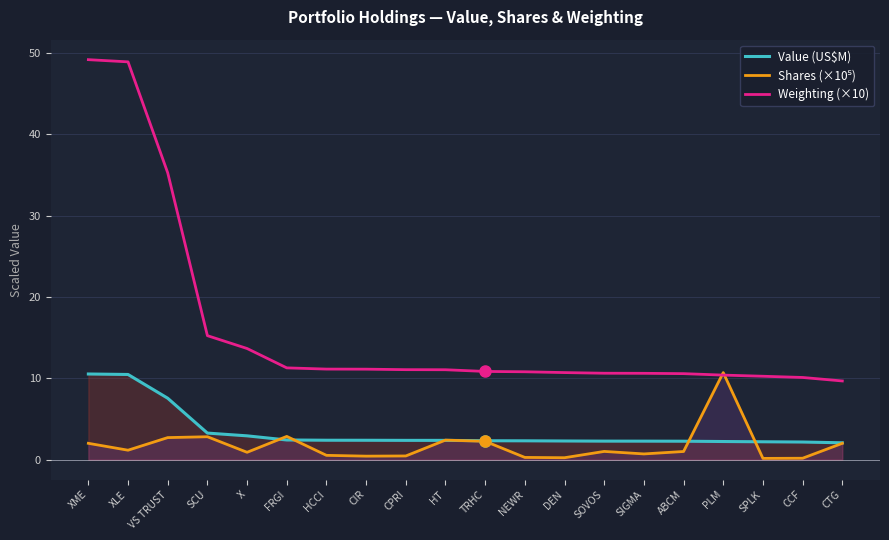

What is the sum of all Weighting (×10) values?

322.4